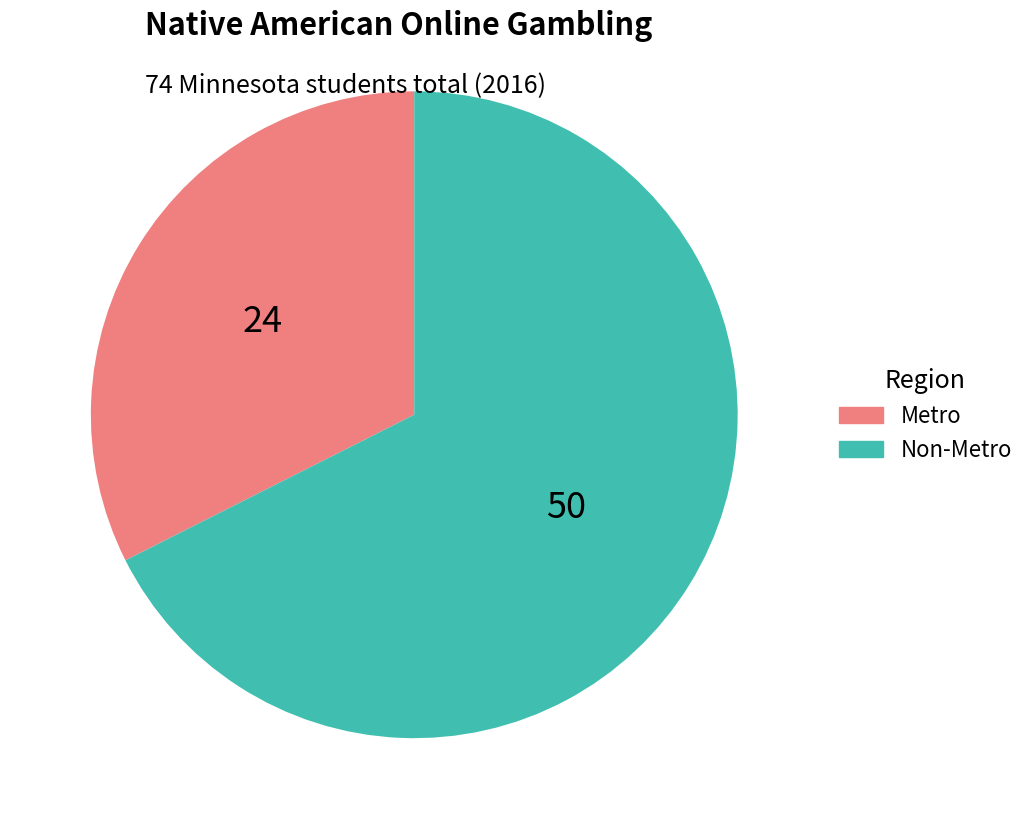

Approximately how many times larger is the value at Non-Metro compared to Metro?

2.1